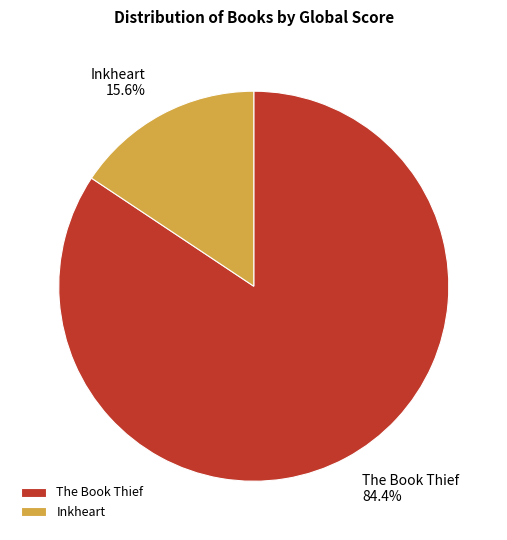

Rank the categories by value from lowest to highest.

Inkheart, The Book Thief